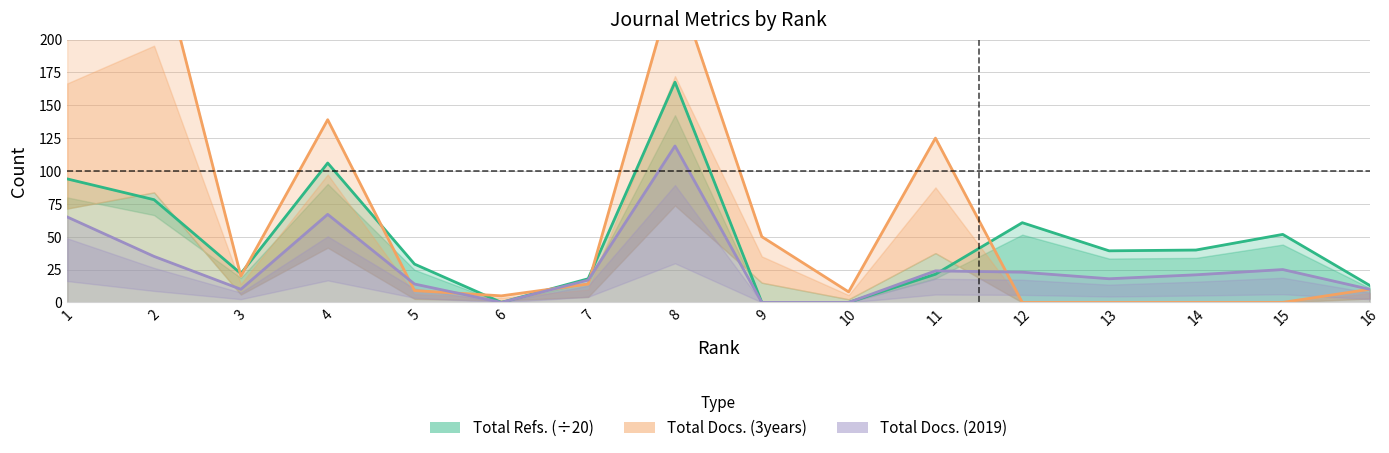

How many distinct data groups are displayed?

3